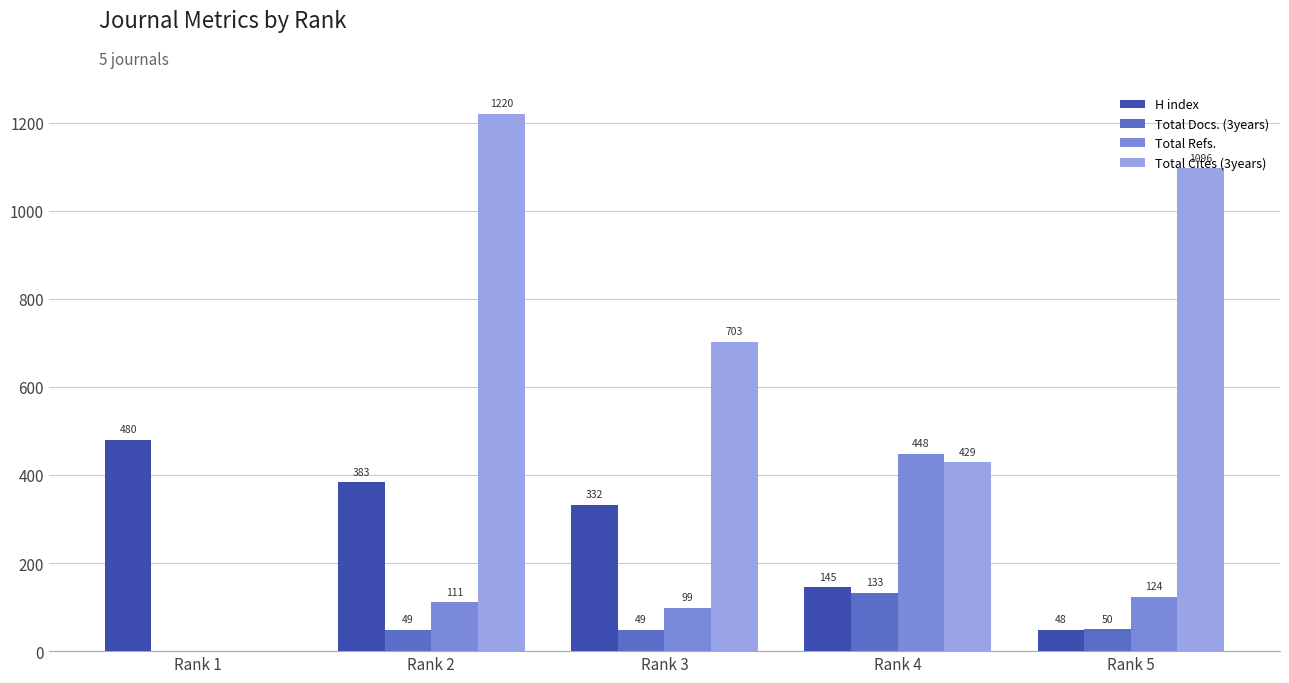

What is the difference between the Total Refs. values at Rank 2 and Rank 1?

111